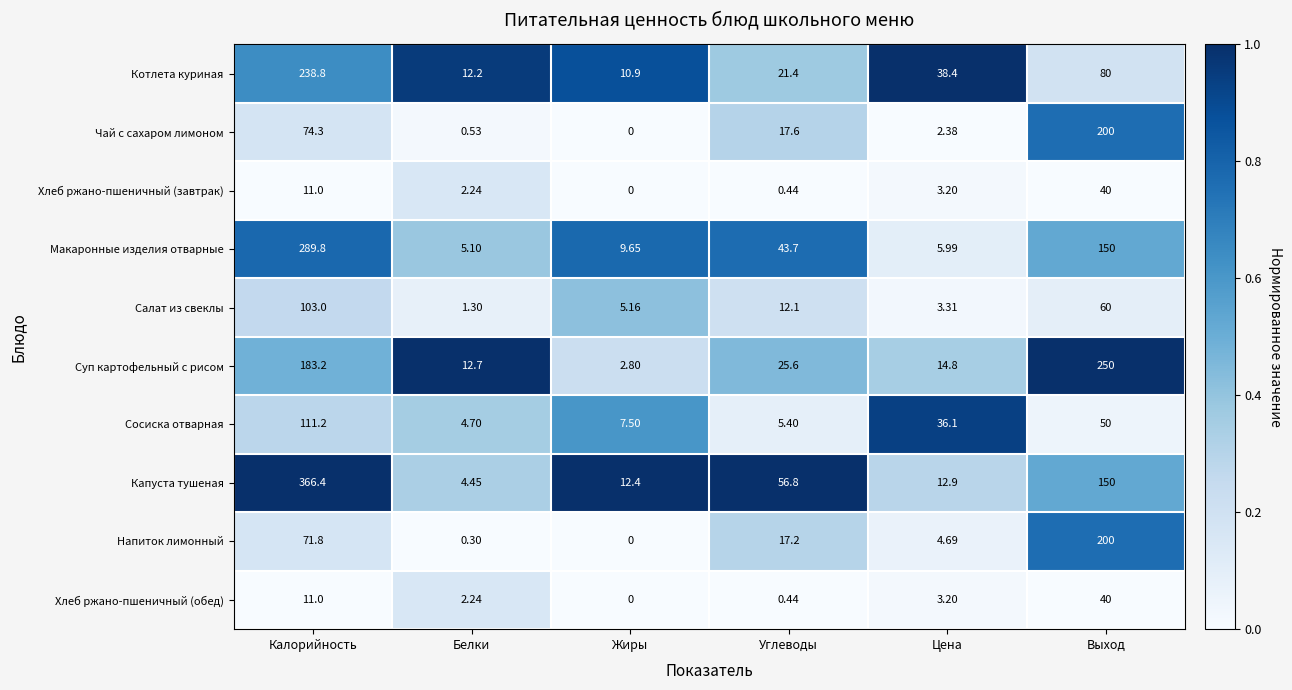

At how many categories does at least one series exceed 0?

6